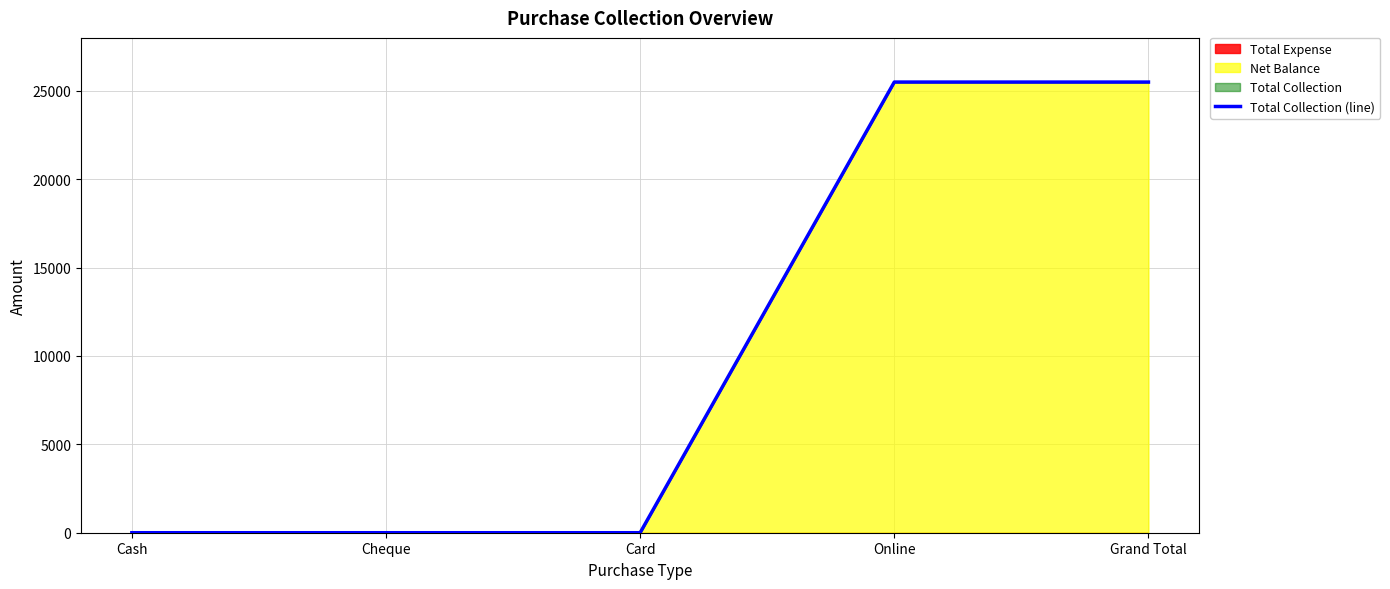

What is the label of the 3rd point from the right?

Card